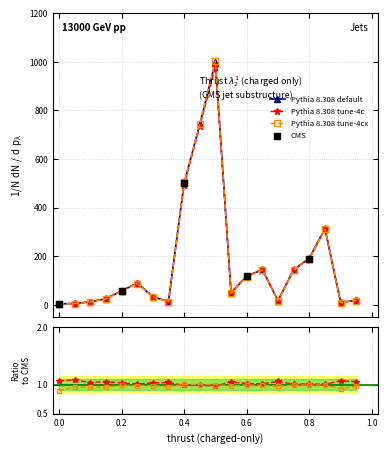

True or false: Pythia 8.308 default has more than 2 points higher than both neighbors.

True